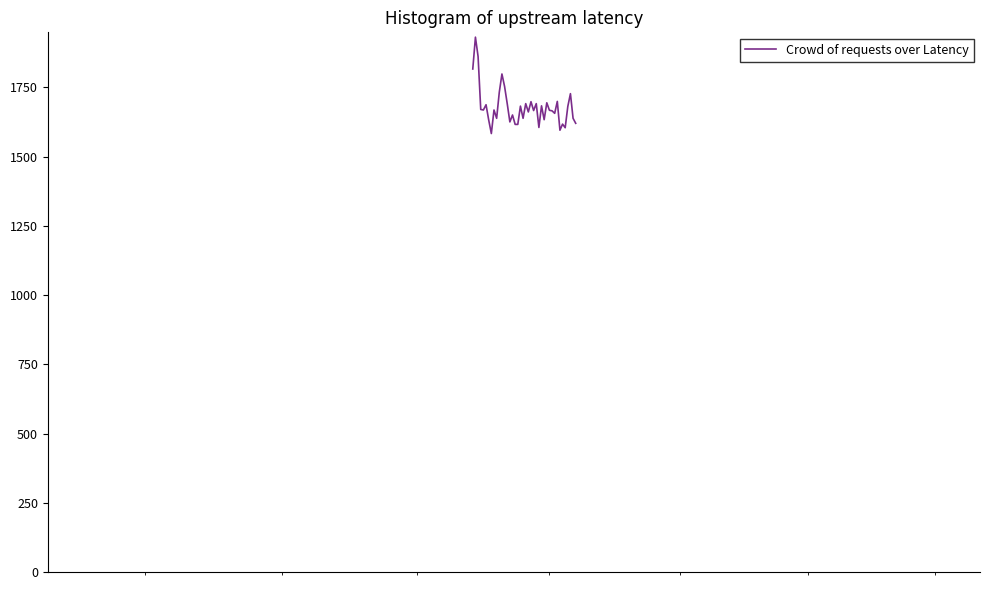

What is the difference between the maximum and minimum values?

348